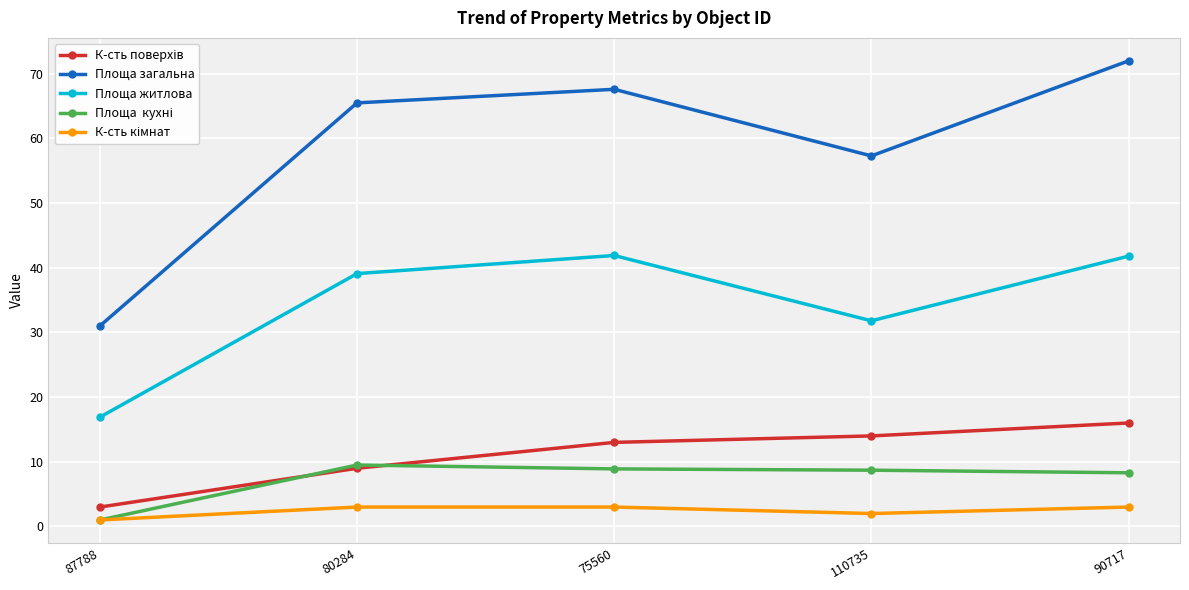

Count the number of categories in the chart.

5